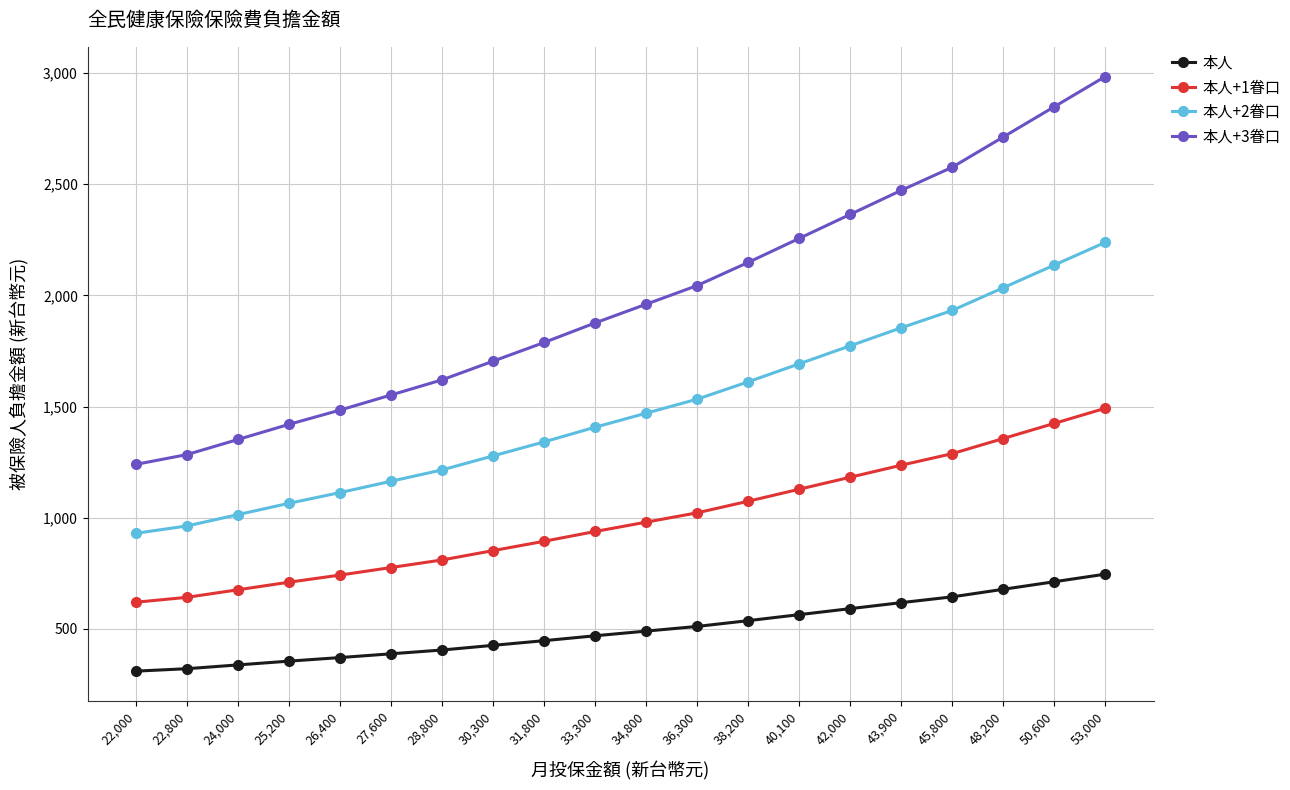

What is the label of the 6th point from the right?

42,000